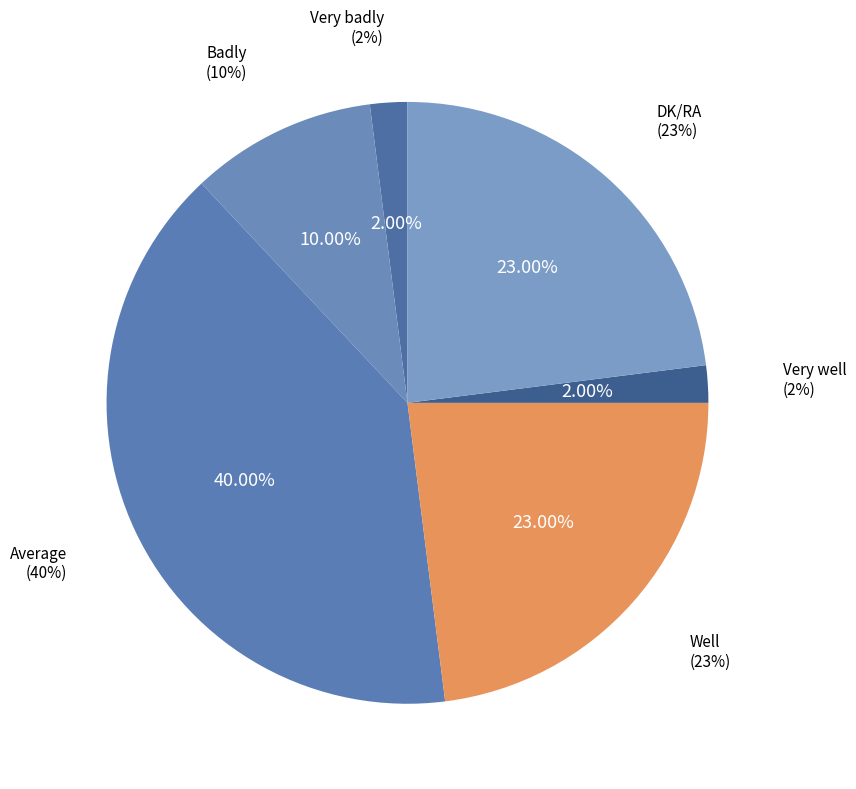

What portion of the pie excludes Well?

77.0%